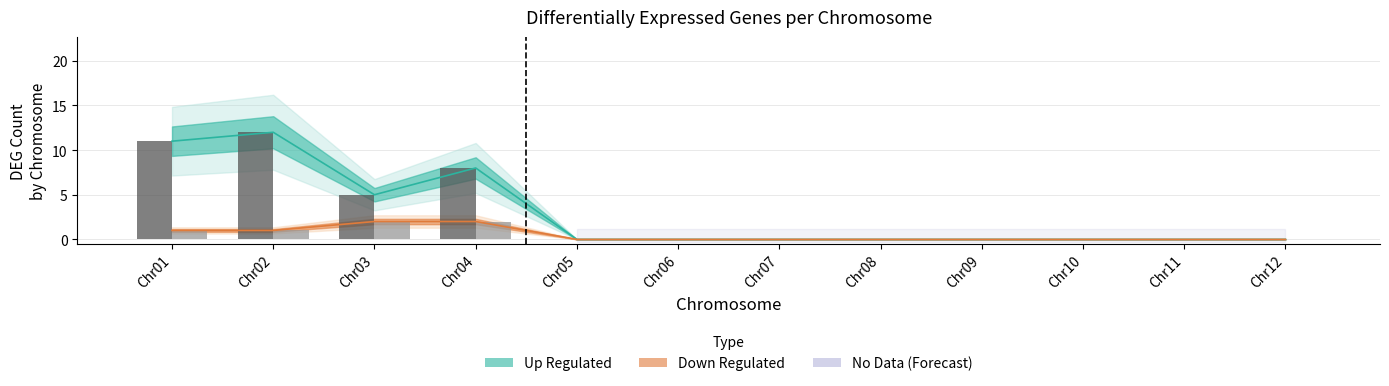

How many bars are there in total?

24